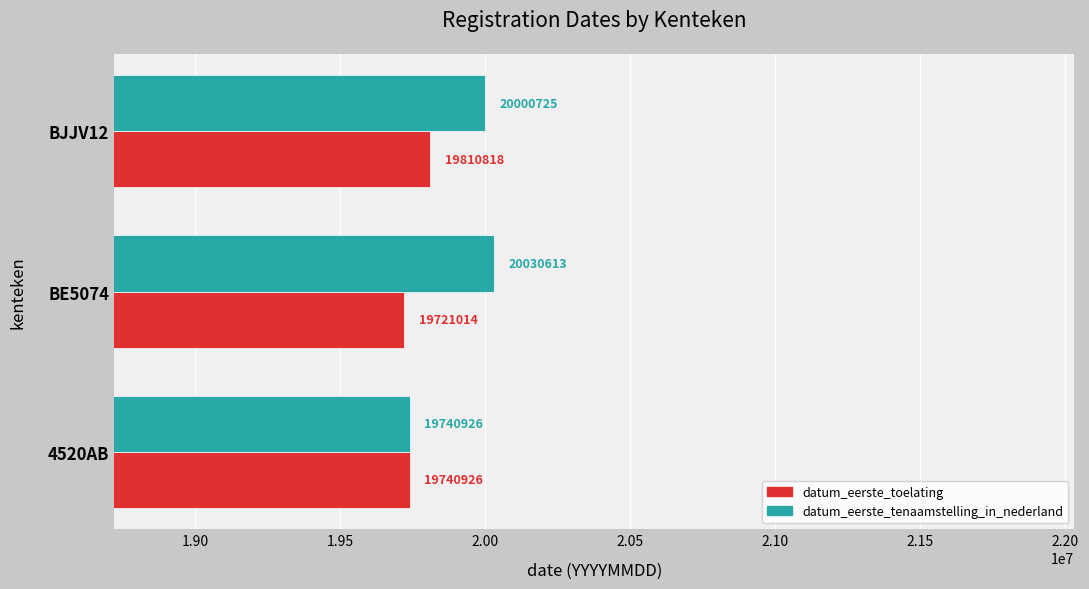

Which category has the highest value across all series?

BE5074